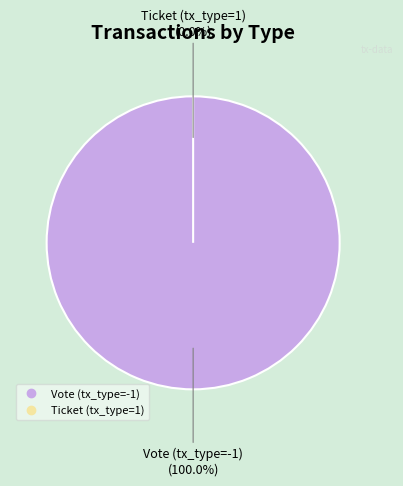

Does any single category account for the majority?

Yes